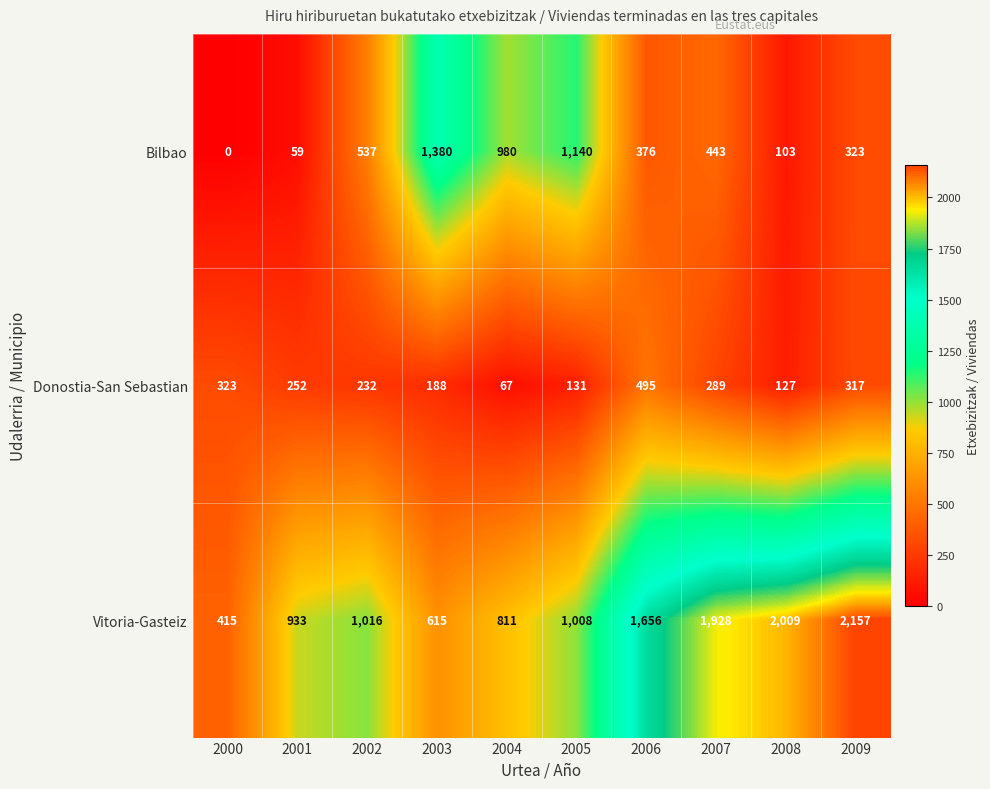

Rank the series at 2006 from highest to lowest value.

Vitoria-Gasteiz, Donostia-San Sebastian, Bilbao